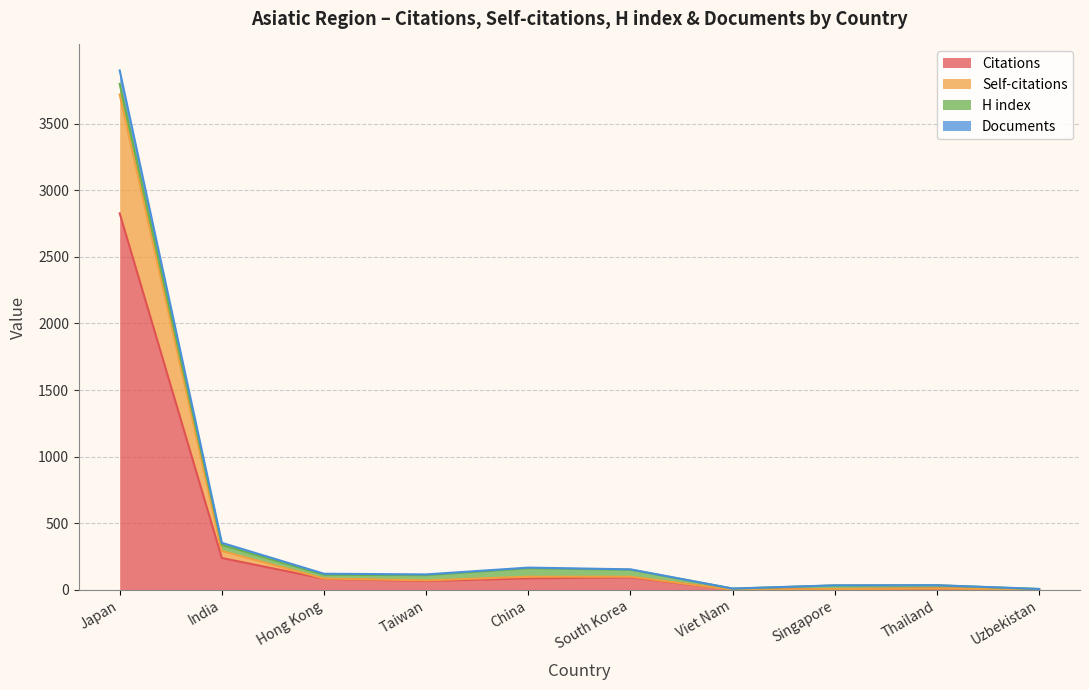

True or false: Citations and Documents intersect in this chart.

False